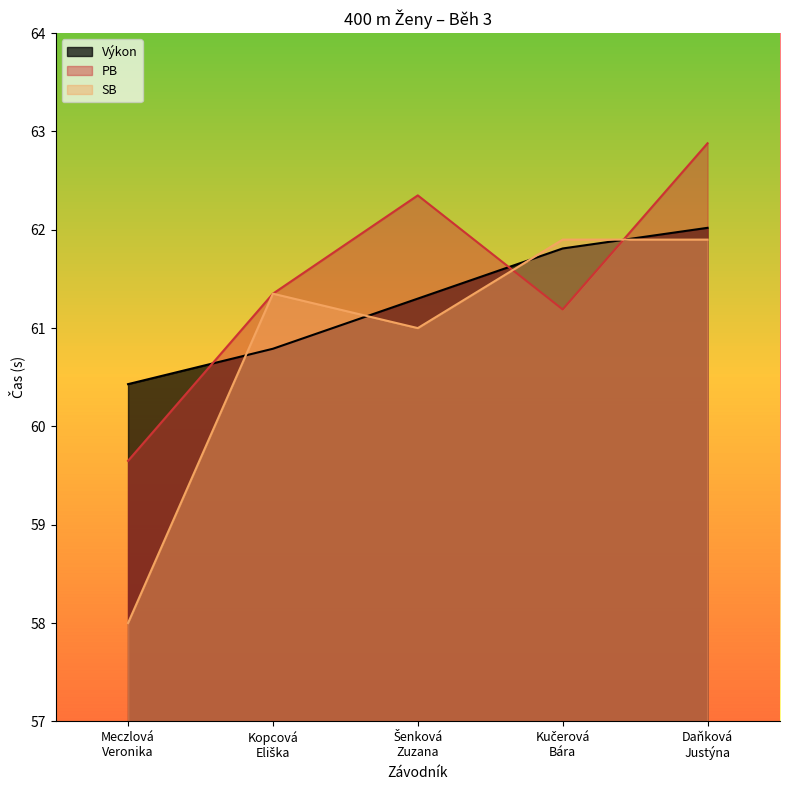

True or false: PB and SB cross at least once.

True